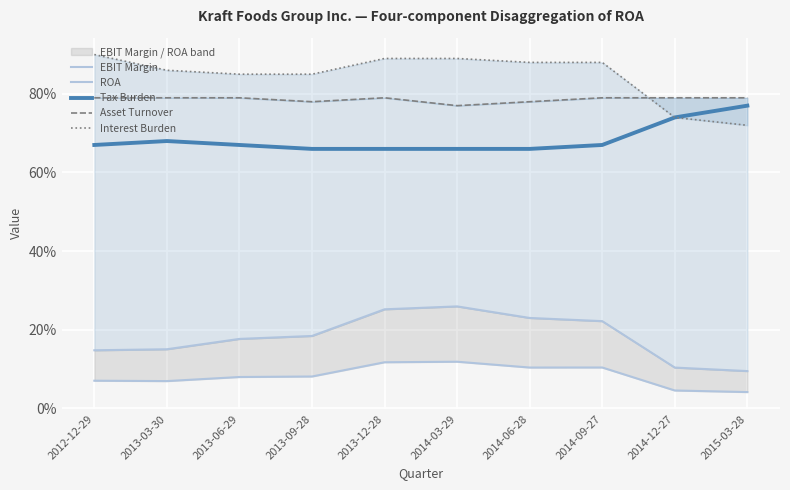

Is the value of EBIT Margin at 2012-12-29 greater than the value of Tax Burden at 2014-03-29?

No